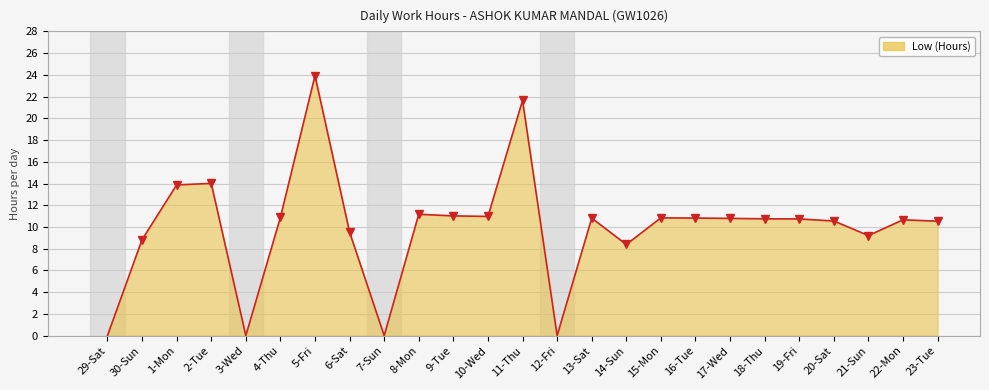

What position from the right is 29-Sat?

25